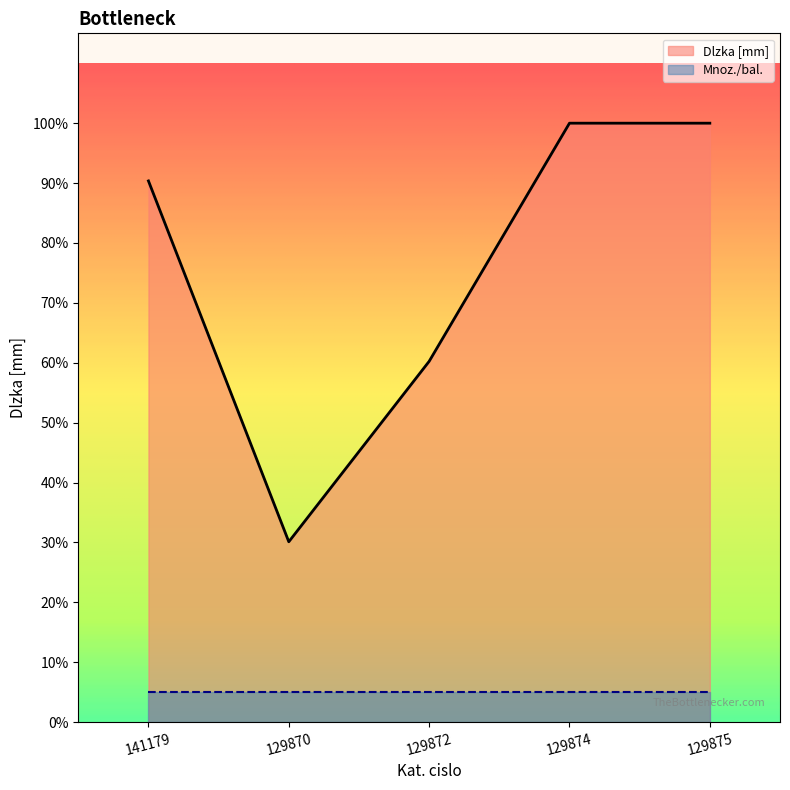

What is the sum of the values at 129875 and 129872?

10640